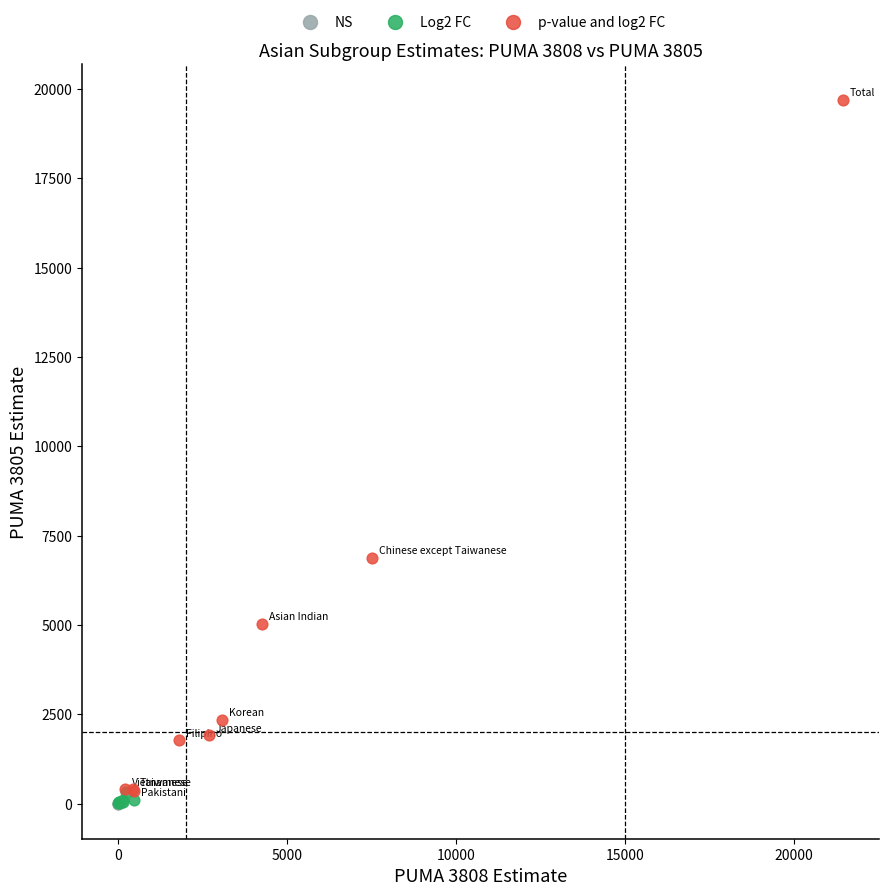

What are all the series names shown in the legend?

NS, Log2 FC, p-value and log2 FC